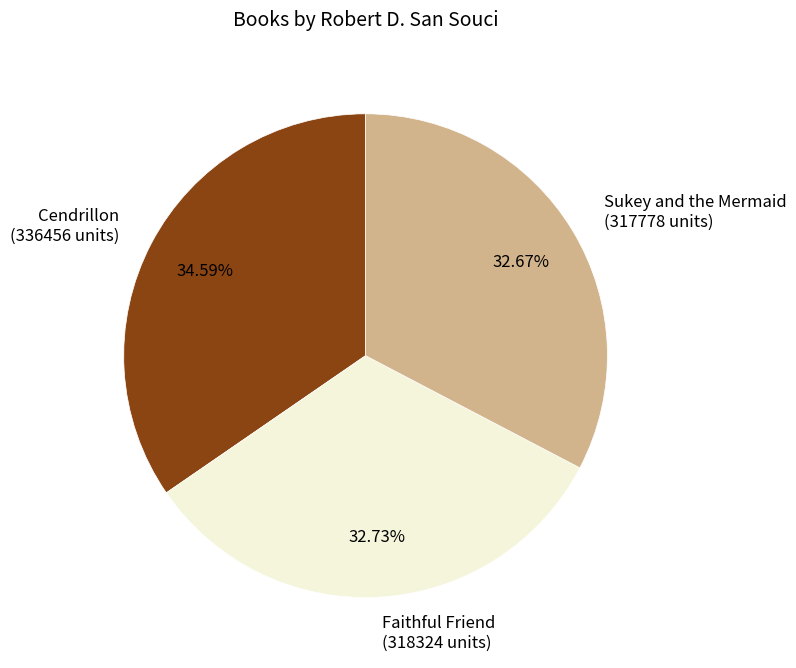

What portion of the pie excludes Cendrillon?

65.4%